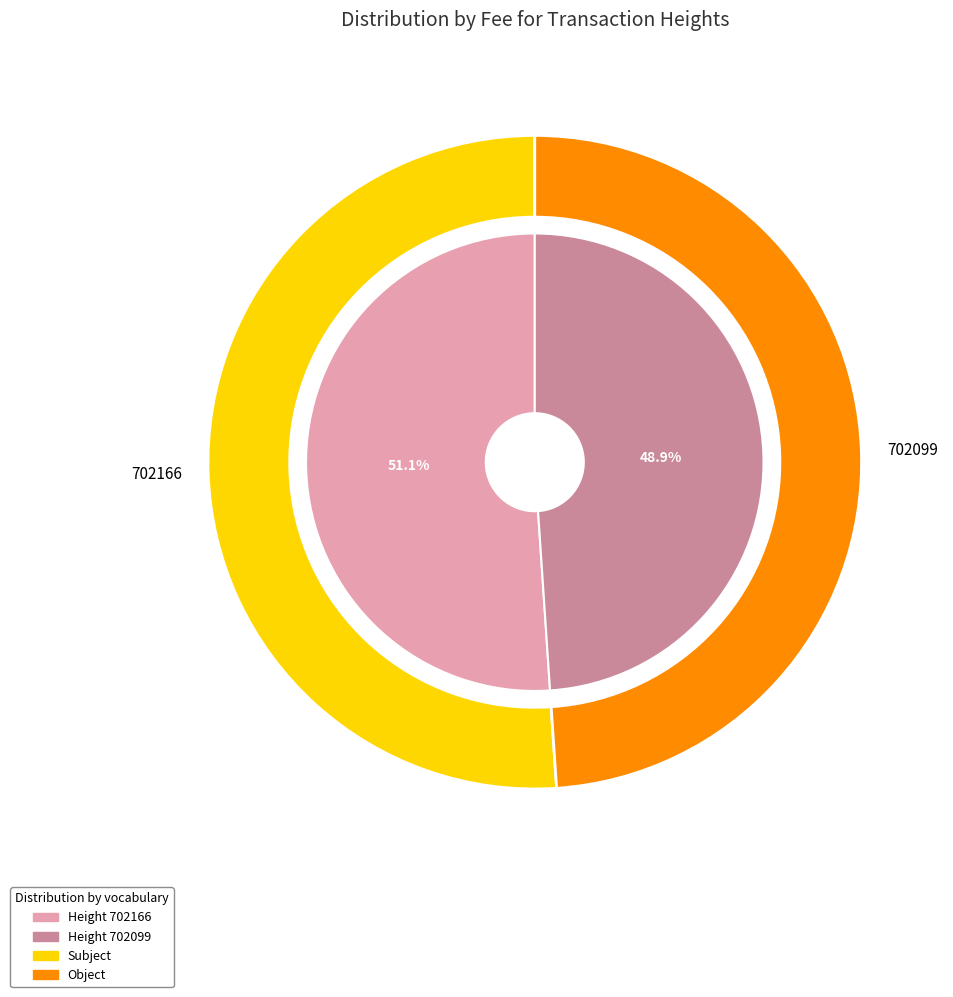

Which category has the biggest portion of the pie?

702166